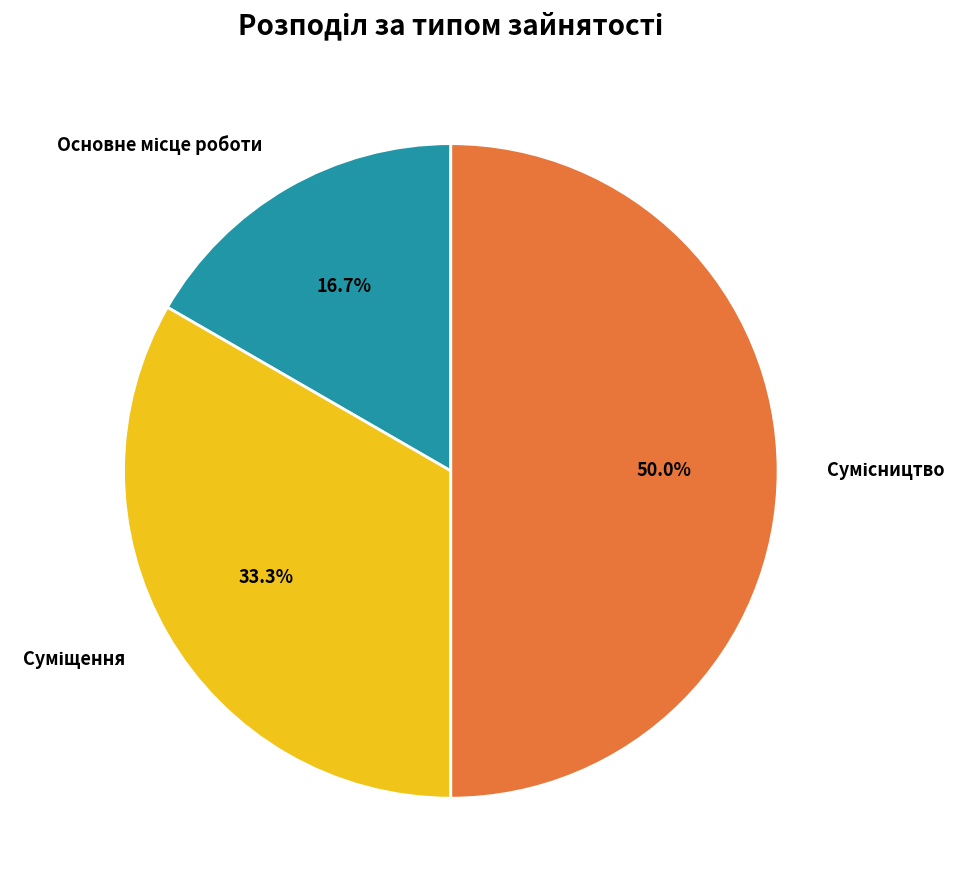

Which slice is the largest?

Сумісництво